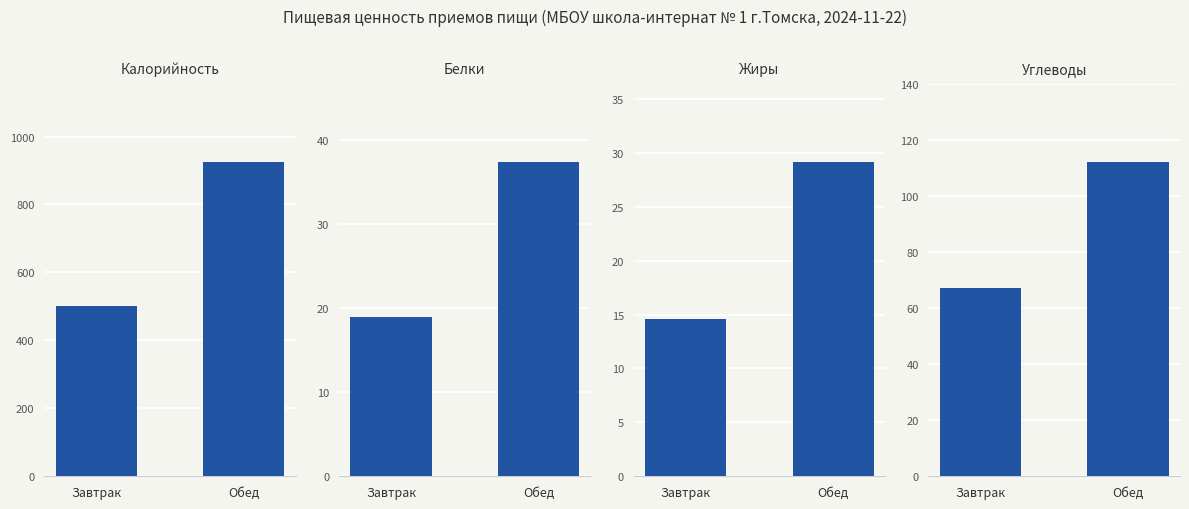

At how many categories does at least one series exceed 328?

2